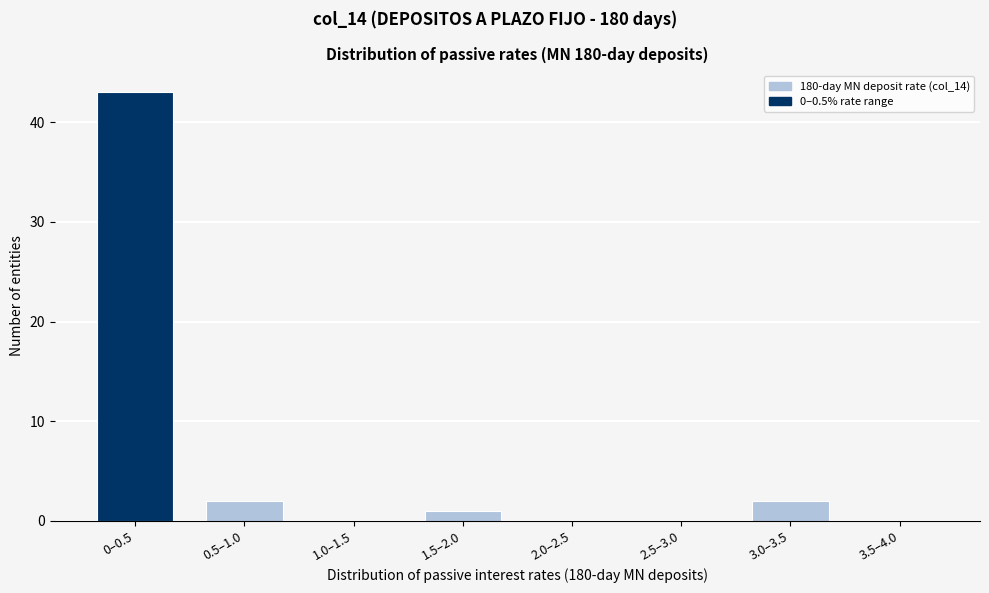

Reading left to right, list all the values displayed in this chart.

0–0.5=43	0.5–1.0=2	1.0–1.5=0	1.5–2.0=1	2.0–2.5=0	2.5–3.0=0	3.0–3.5=2	3.5–4.0=0